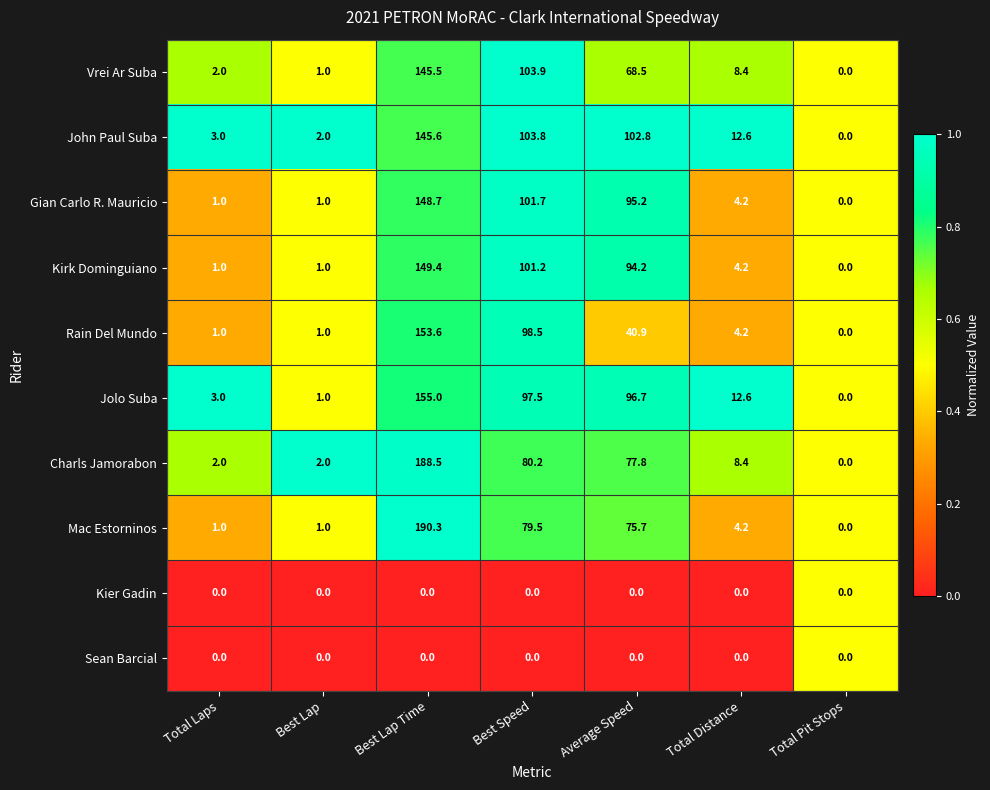

At which label does John Paul Suba first exceed 12?

Best Lap Time